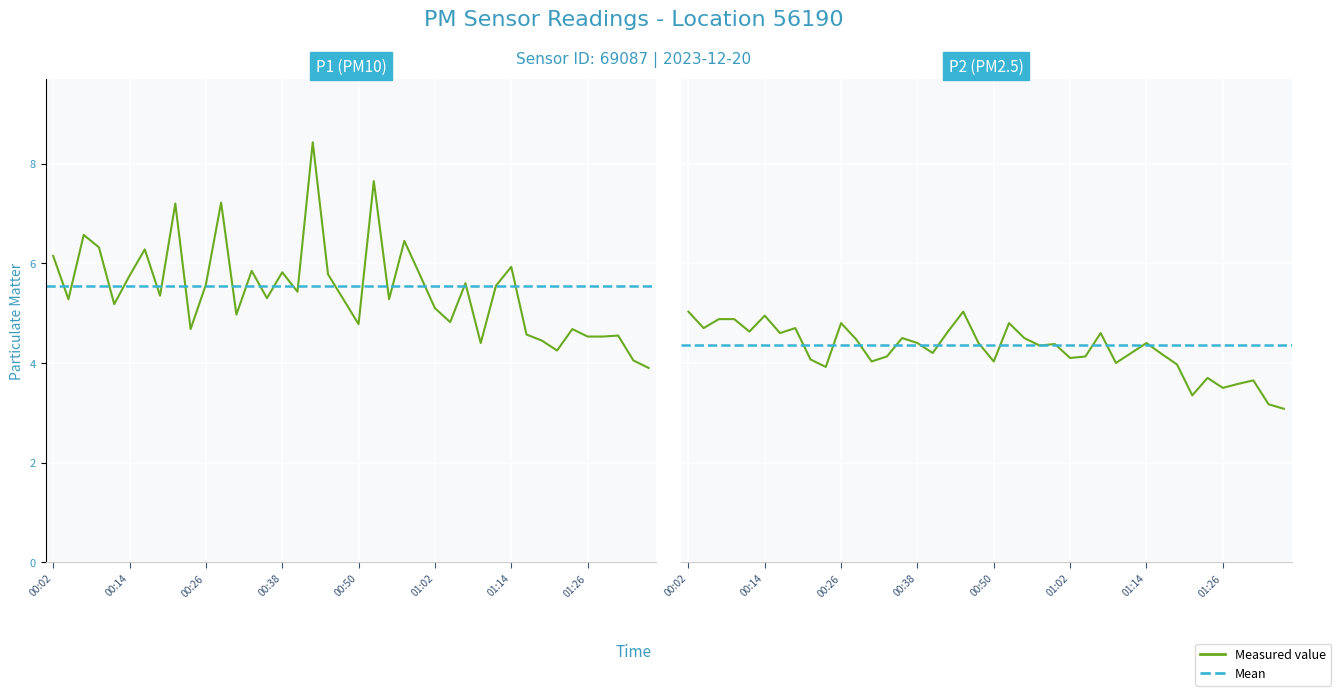

What is the difference between the maximum and minimum values in the P2 series?

2.0